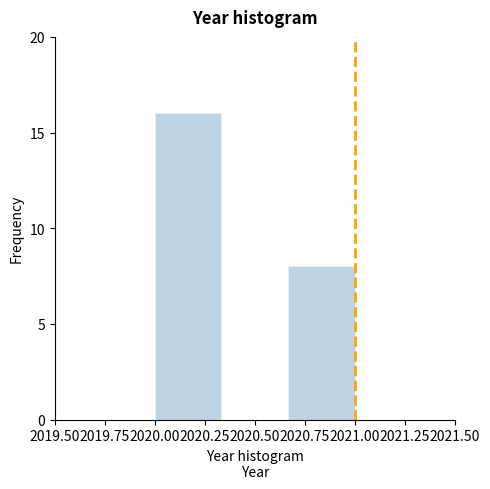

Reading left to right, transcribe this chart: for each bar, give the range it covers on the x-axis and its height. Neither the bar edges nor the heights are printed on the chart, so give them approximately, as read against the axes.

2020.00 to 2020.35: 16
2020.35 to 2020.65: 0
2020.65 to 2021.00: 8